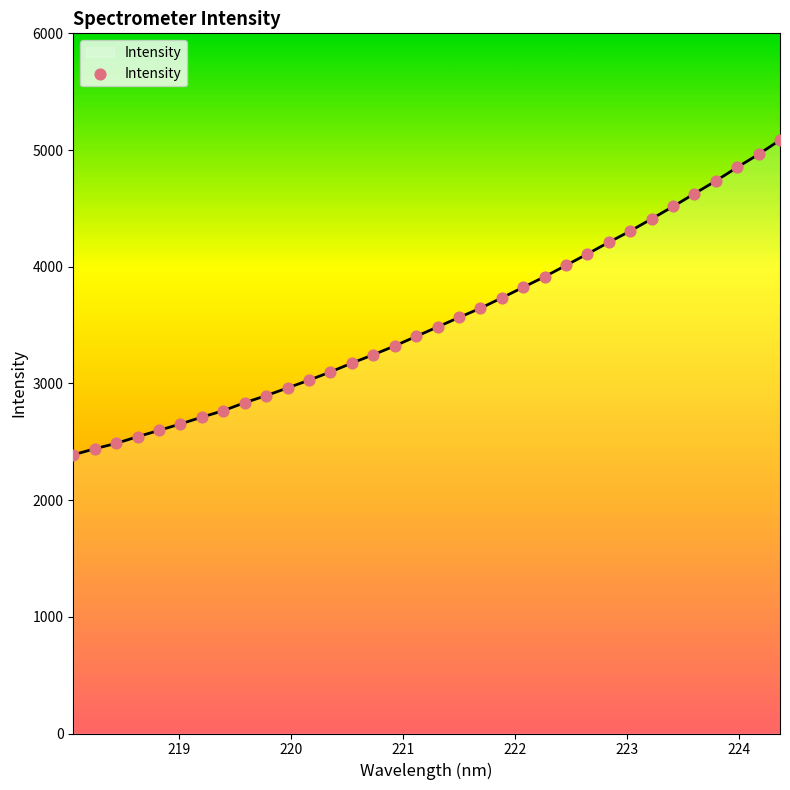

What is the greatest value displayed?

5085.5